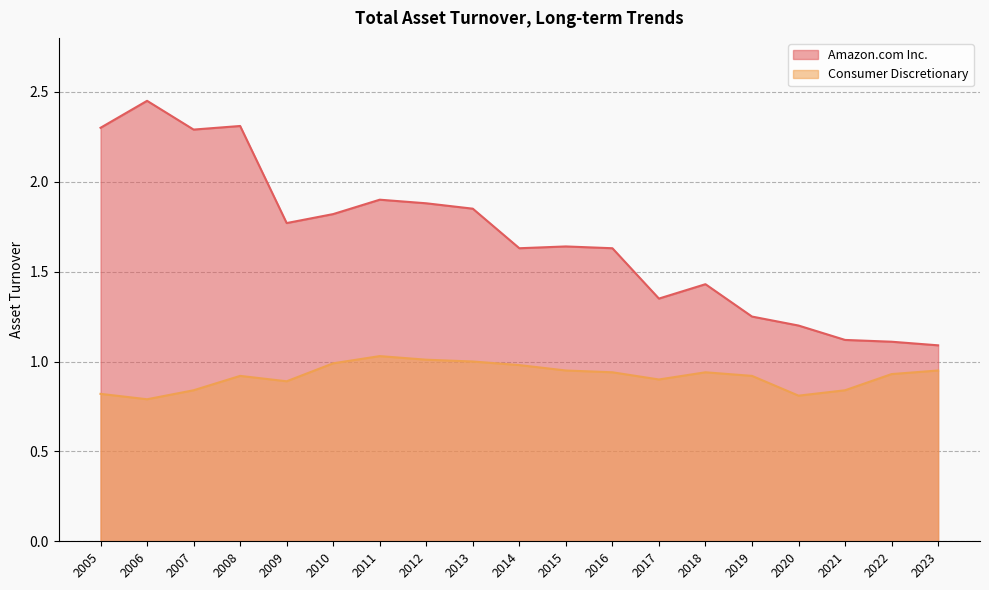

At how many categories does at least one series exceed 2?

4